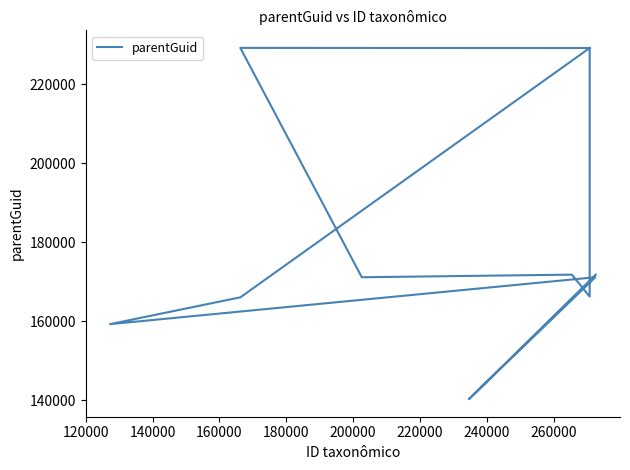

The value at 140000 is 106544. True or false?

False